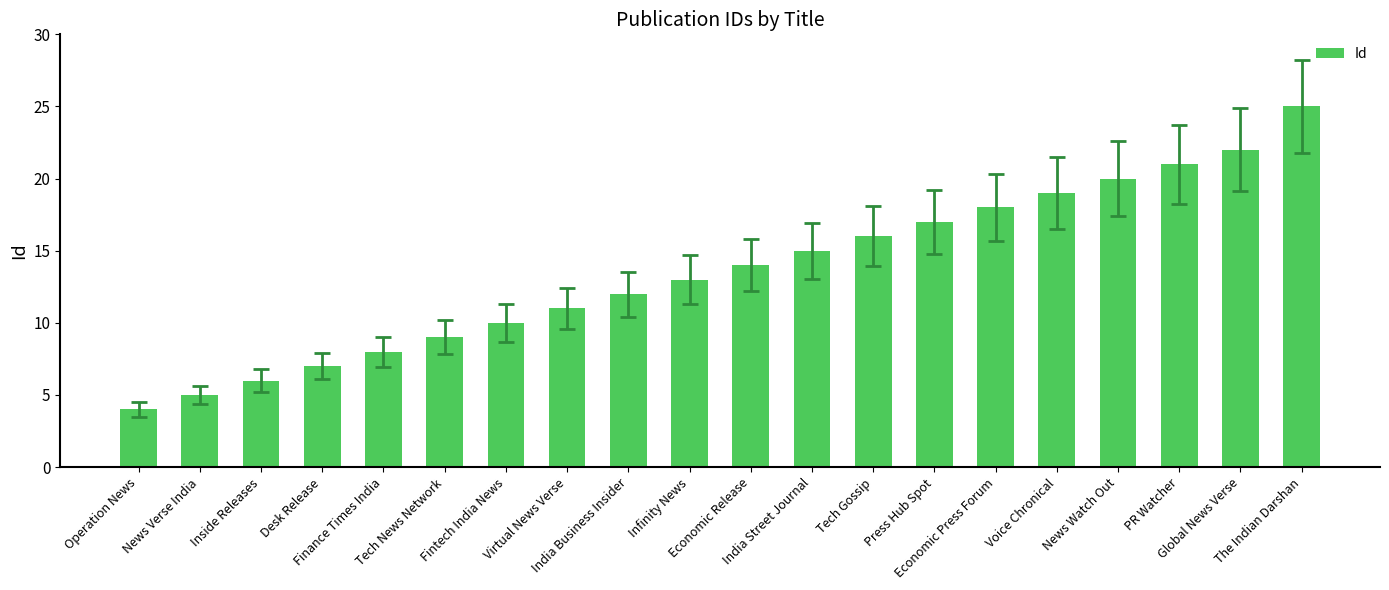

Count the number of data series in this chart.

1